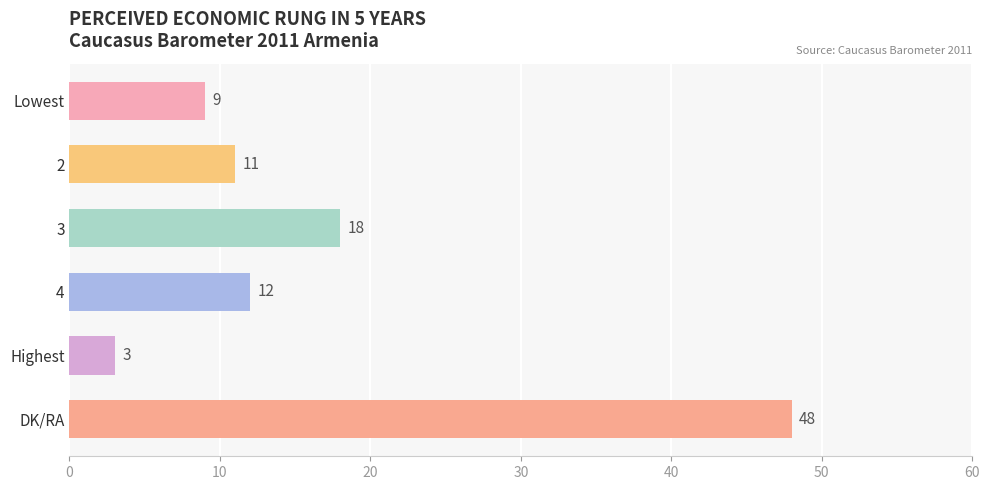

Where is the data nearest to the value 25?

3